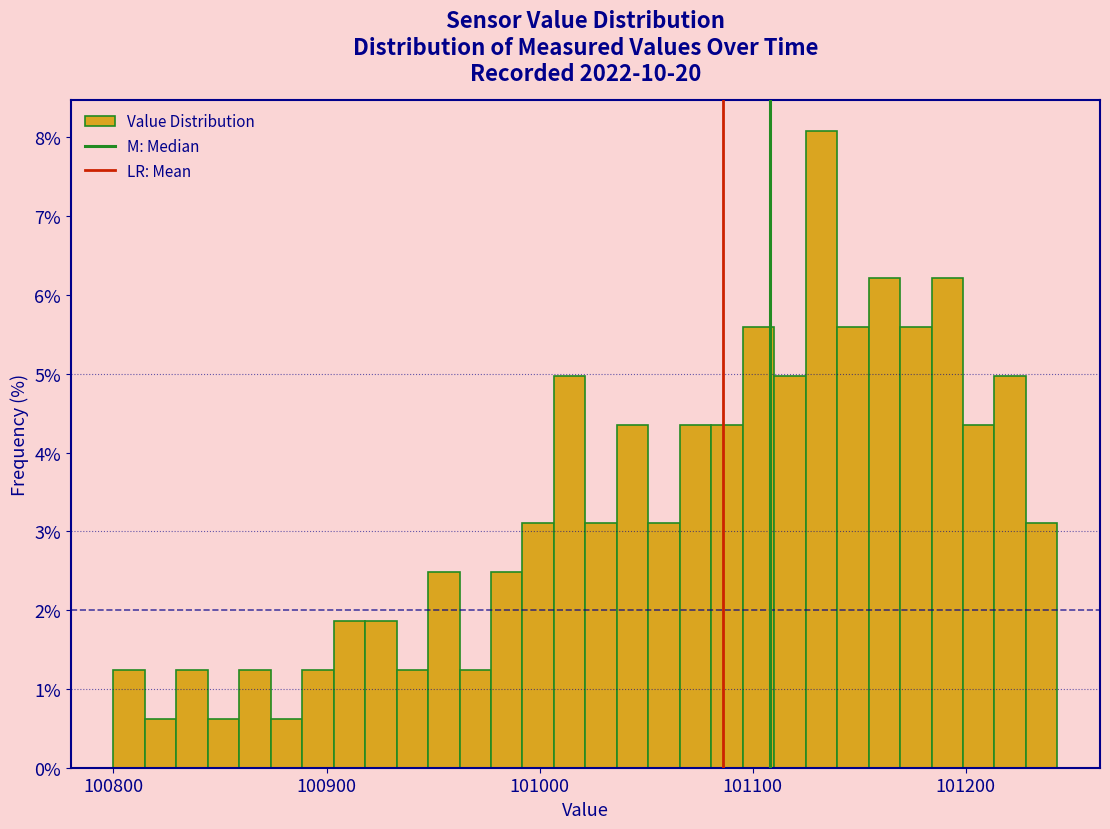

Read against the x-axis, roughly where is the centre of the tallest bar?

101130